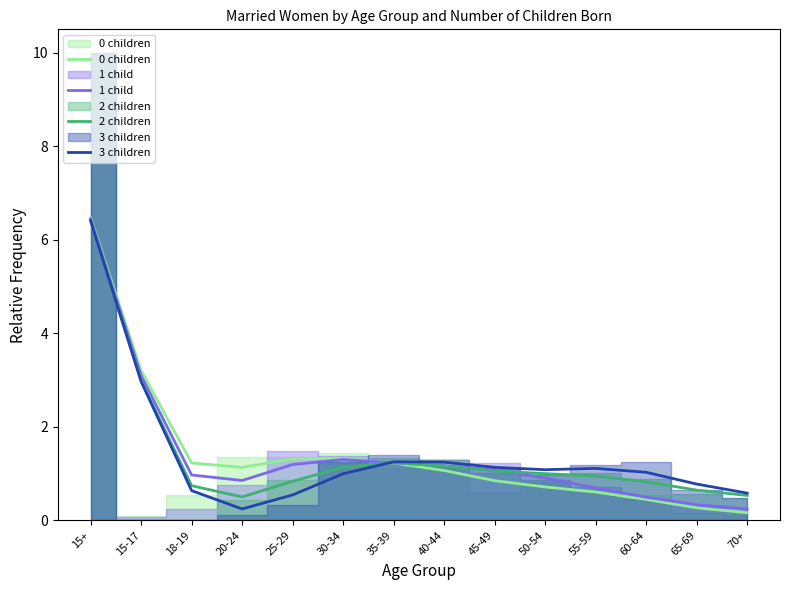

Which series has the widest spread of values?

0 children